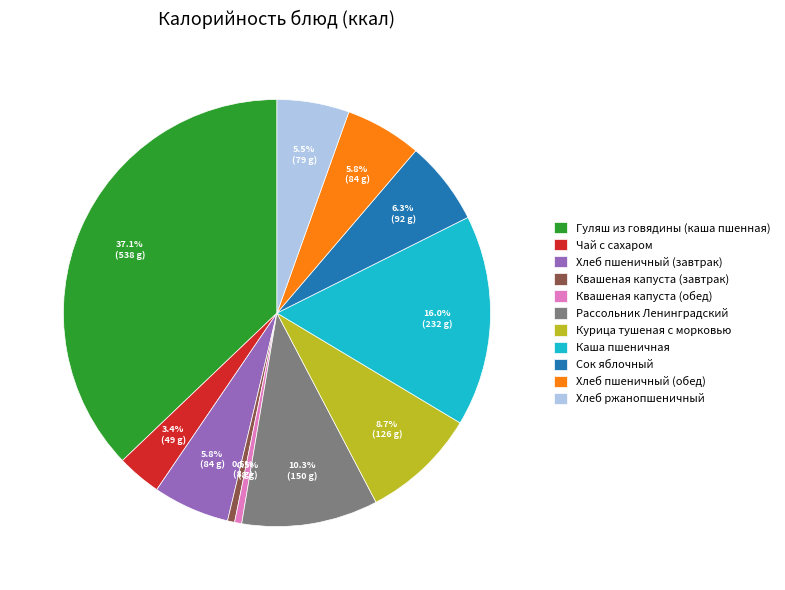

To the nearest percent, what is the difference between the largest and smallest slice percentages?

37%